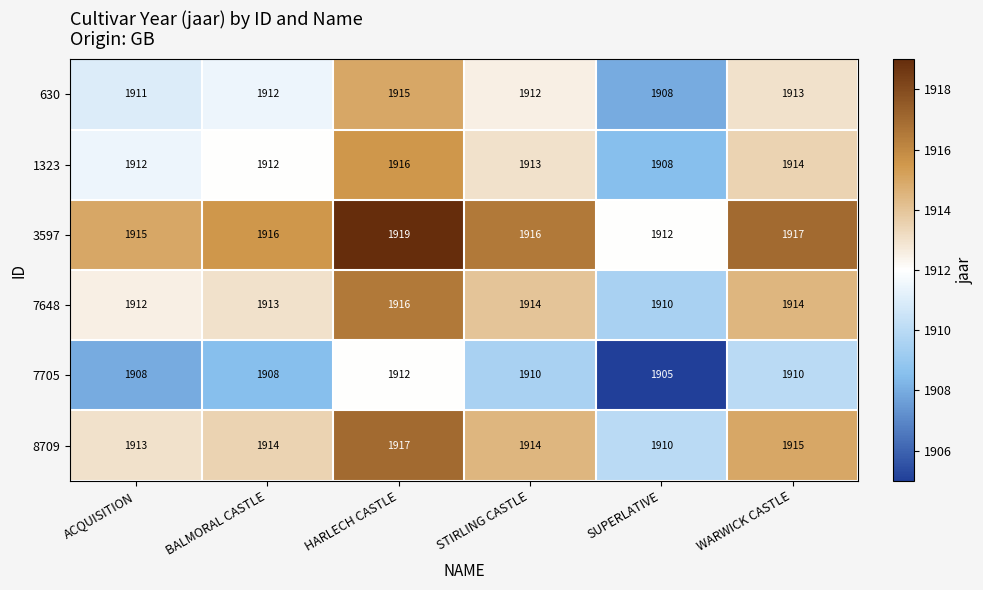

What is the maximum value for 1323?

1916